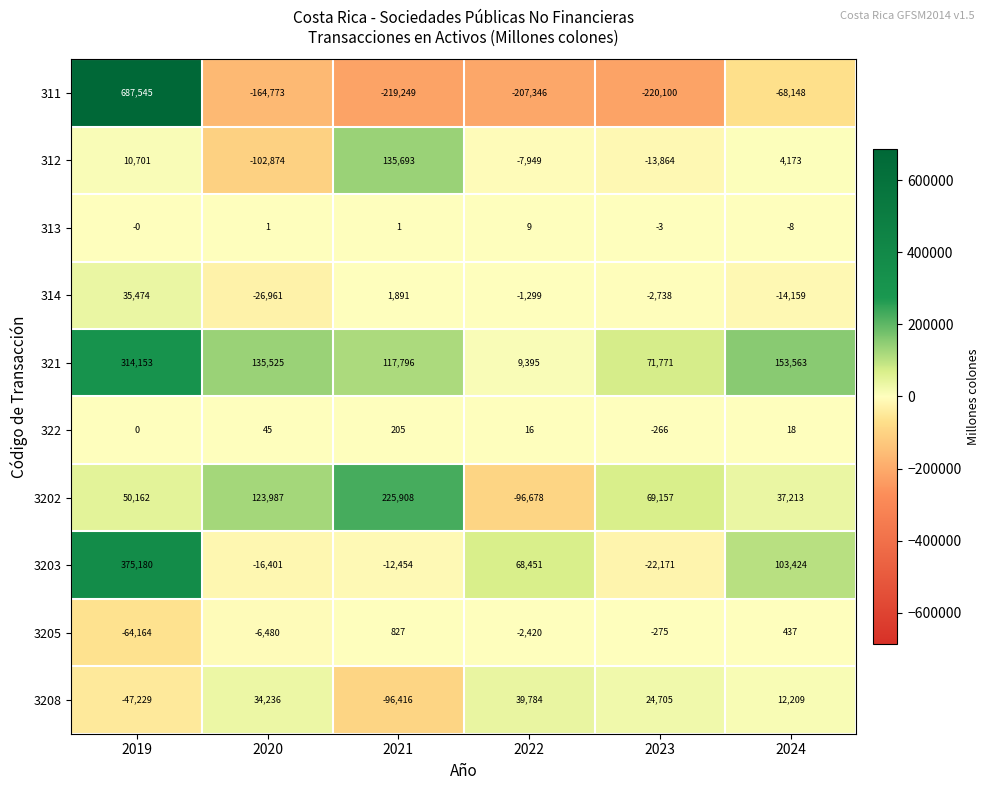

Read the 311 value at 2023.

-220100